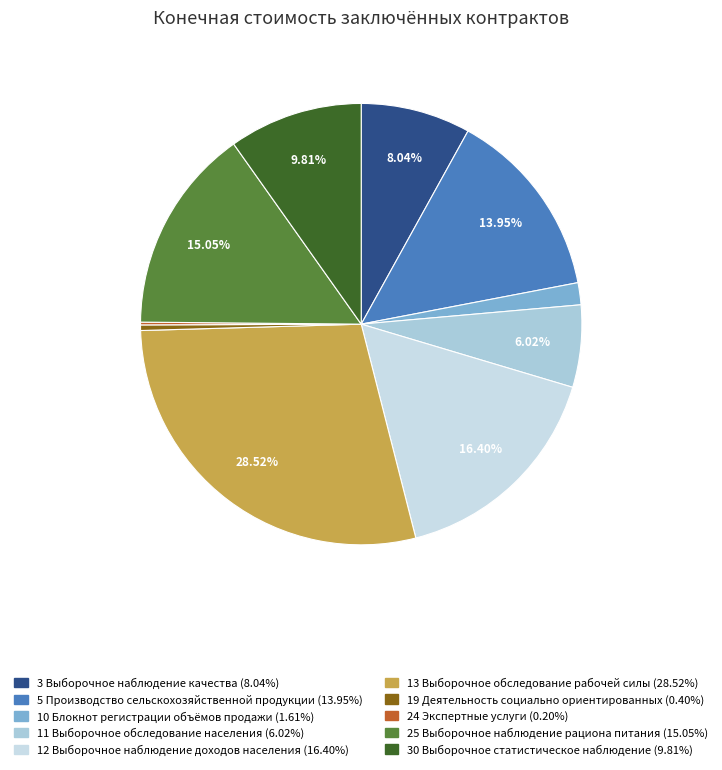

Combined, what portion of the pie is 10 Блокнот регистрации объёмов продажи and 12 Выборочное наблюдение доходов населения?

18.0%